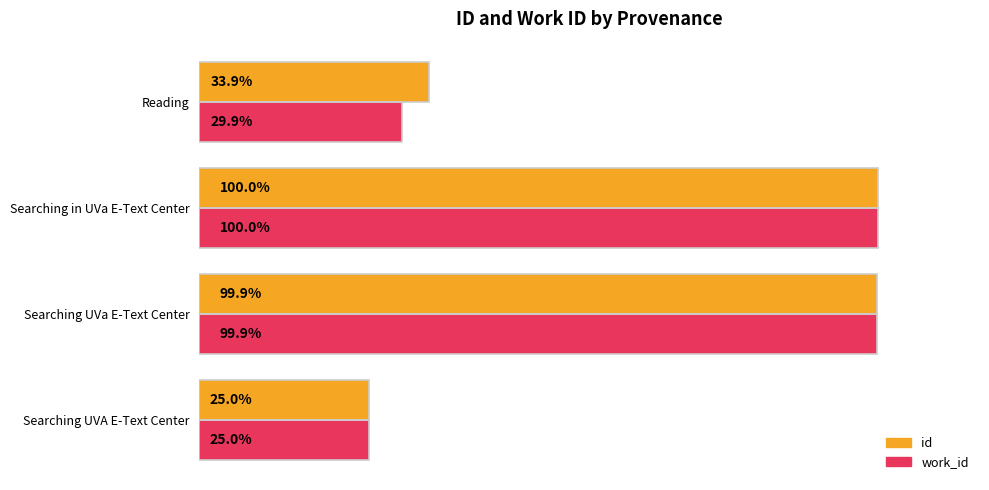

Which category has the highest value in the id series?

Searching in UVa E-Text Center